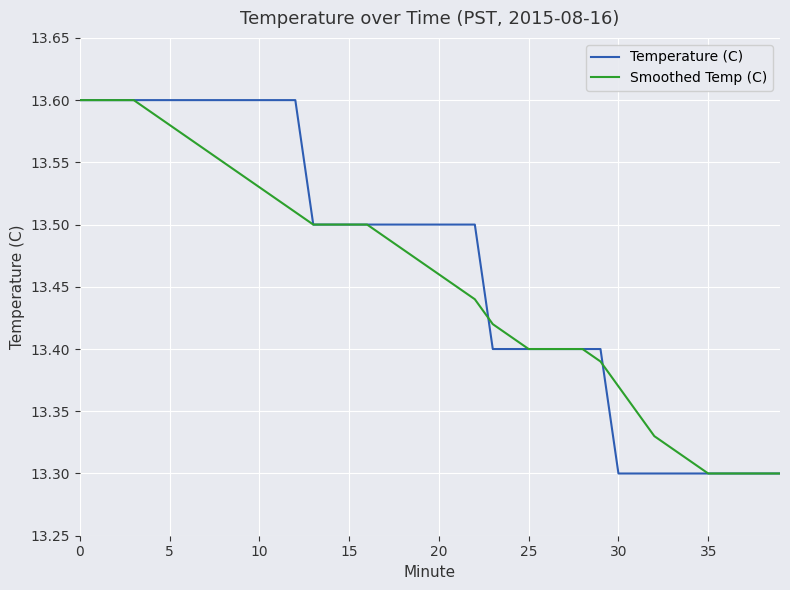

What is the sum of all Smoothed Temp (C) values?

538.1